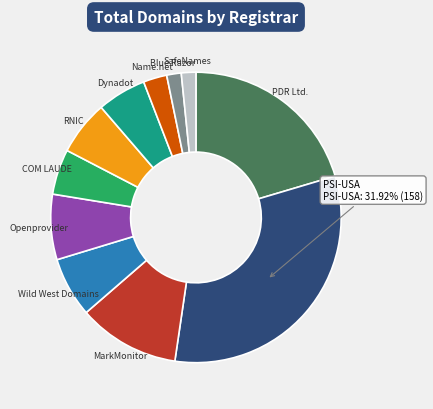

Is there any slice that represents more than half of the pie?

No